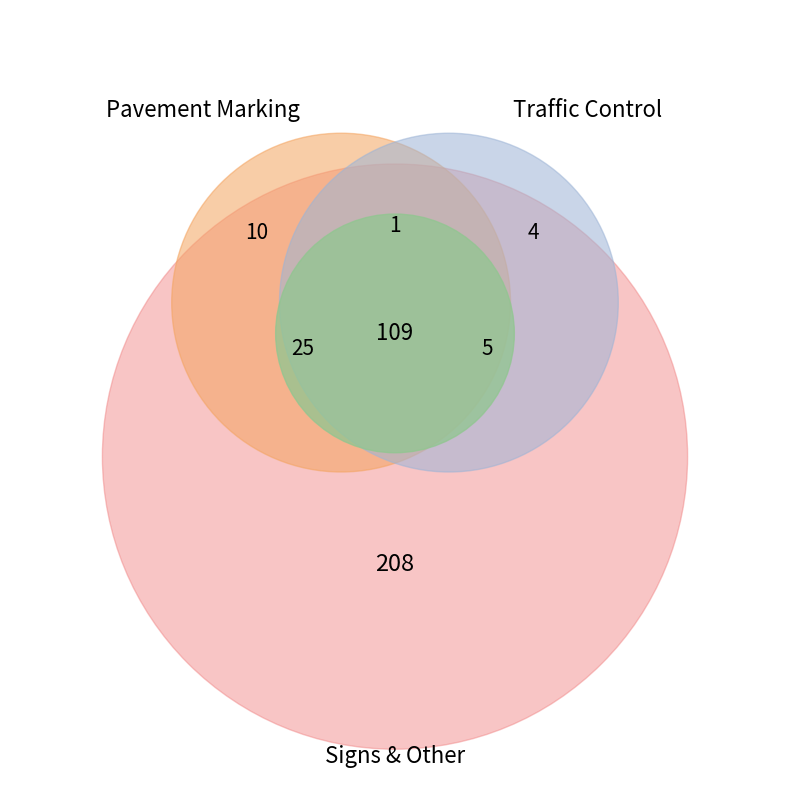

Is there any slice that represents more than half of the pie?

No